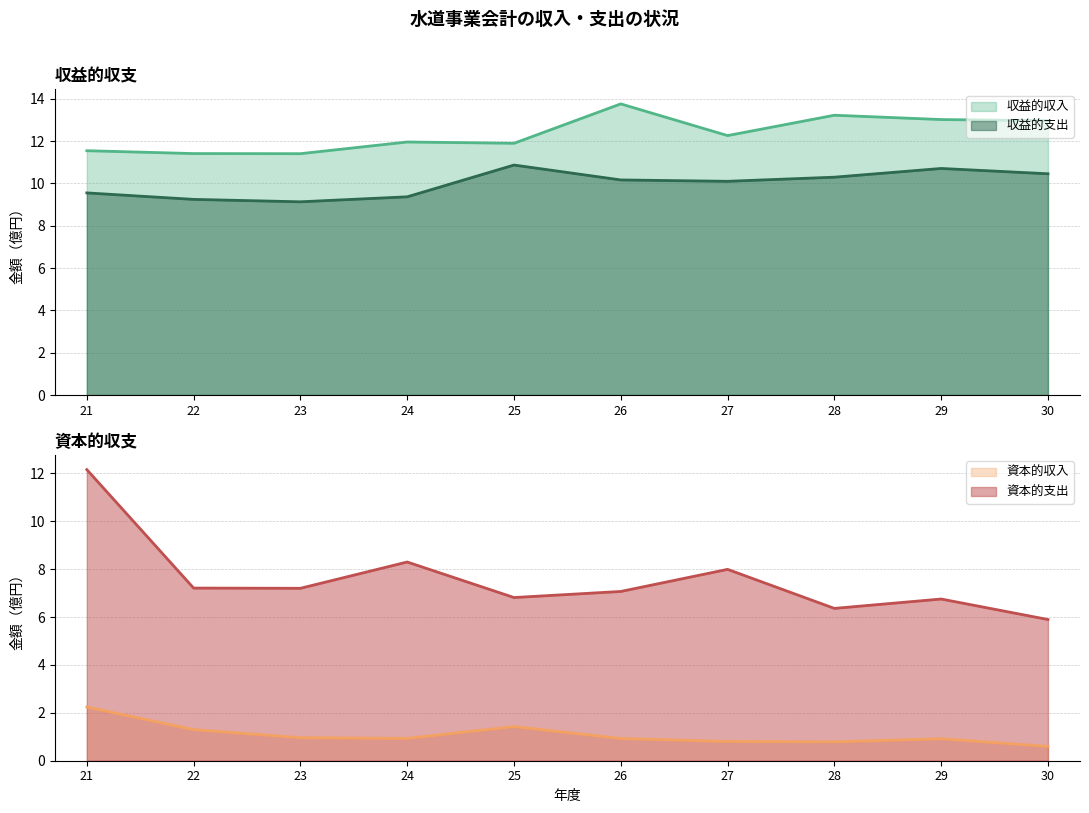

Count the number of data series in this chart.

4